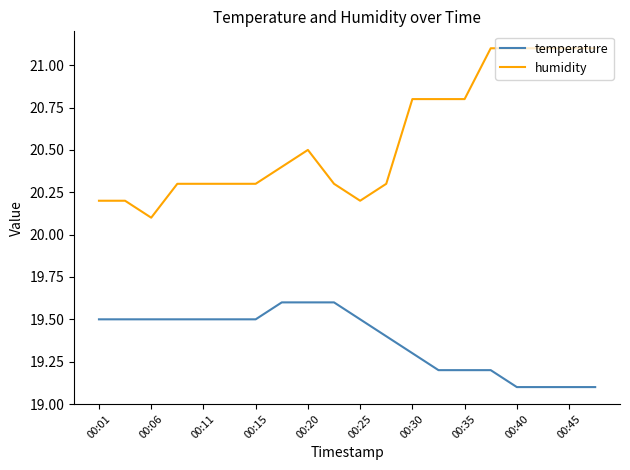

Rank the series by their average value, from lowest to highest.

temperature, humidity